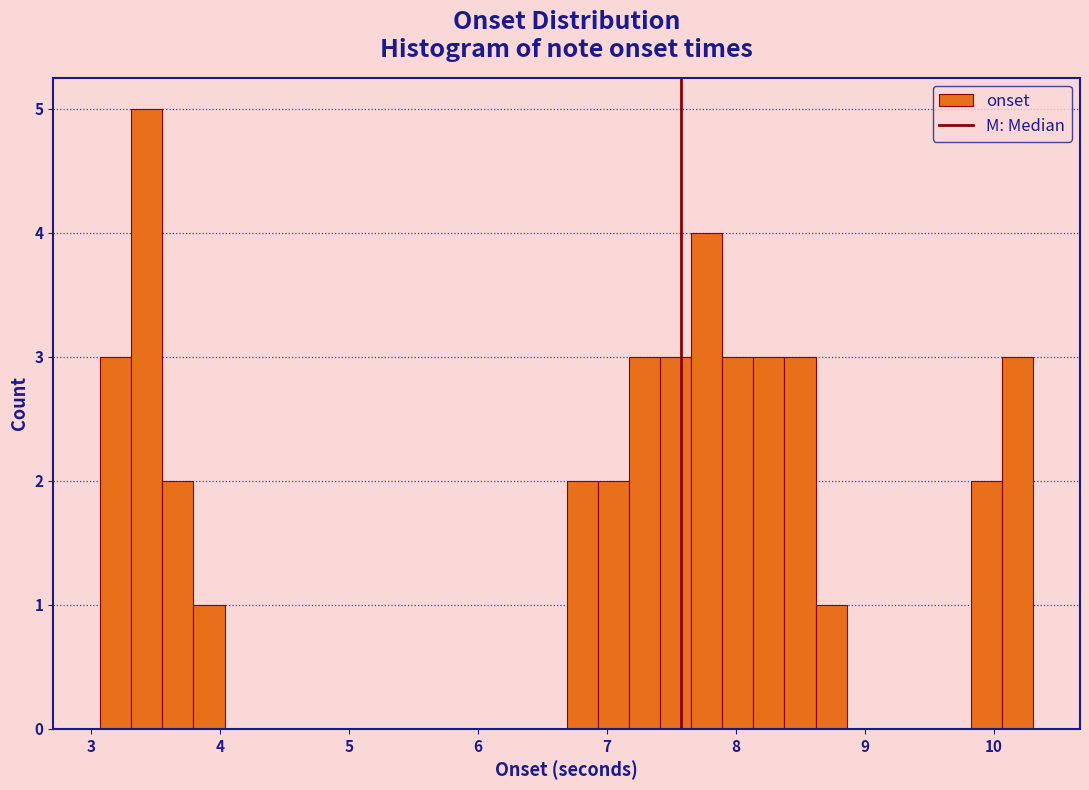

Around what value on the x-axis is the tallest bar? Give the approximate position of its centre, as read against the axis.

3.4